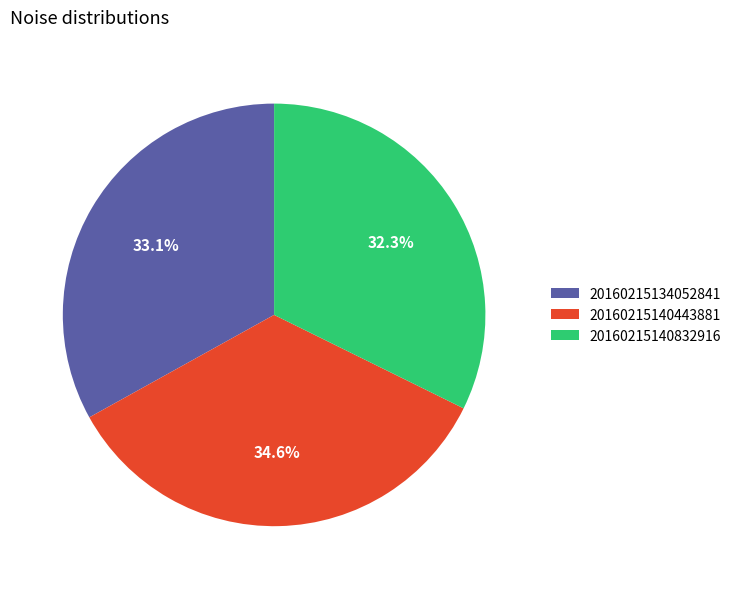

Approximately how many times larger is the value at 20160215140443881 compared to 20160215140832916?

1.1